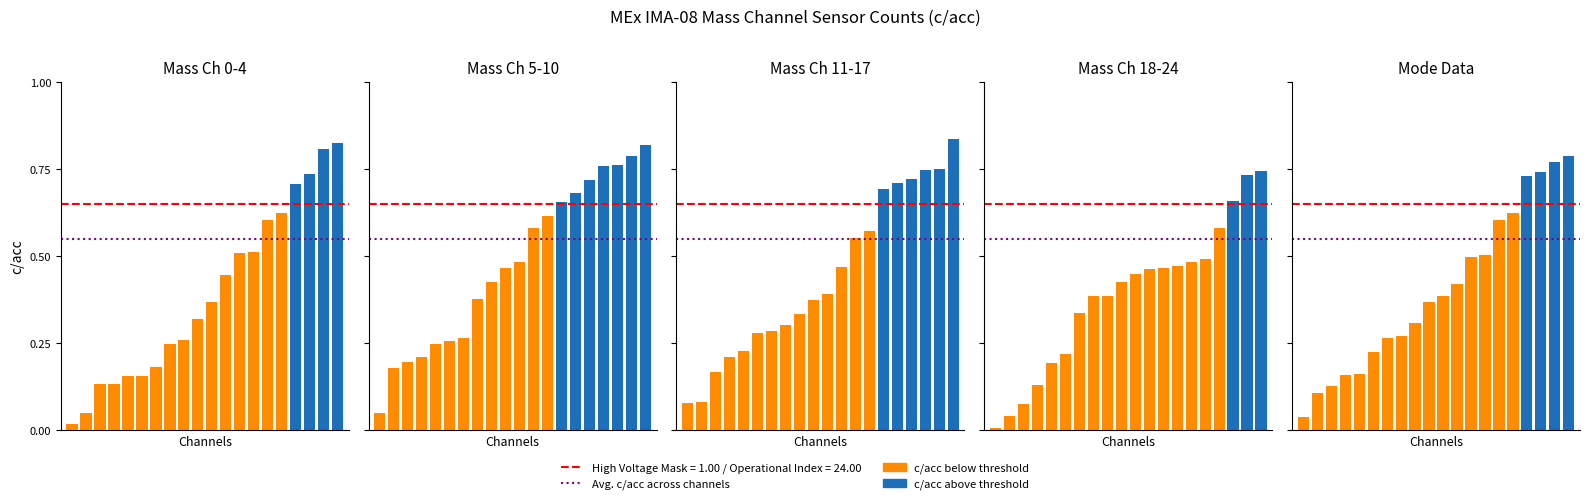

True or false: Avg. correlation has a value of 0.8 at 0.

False